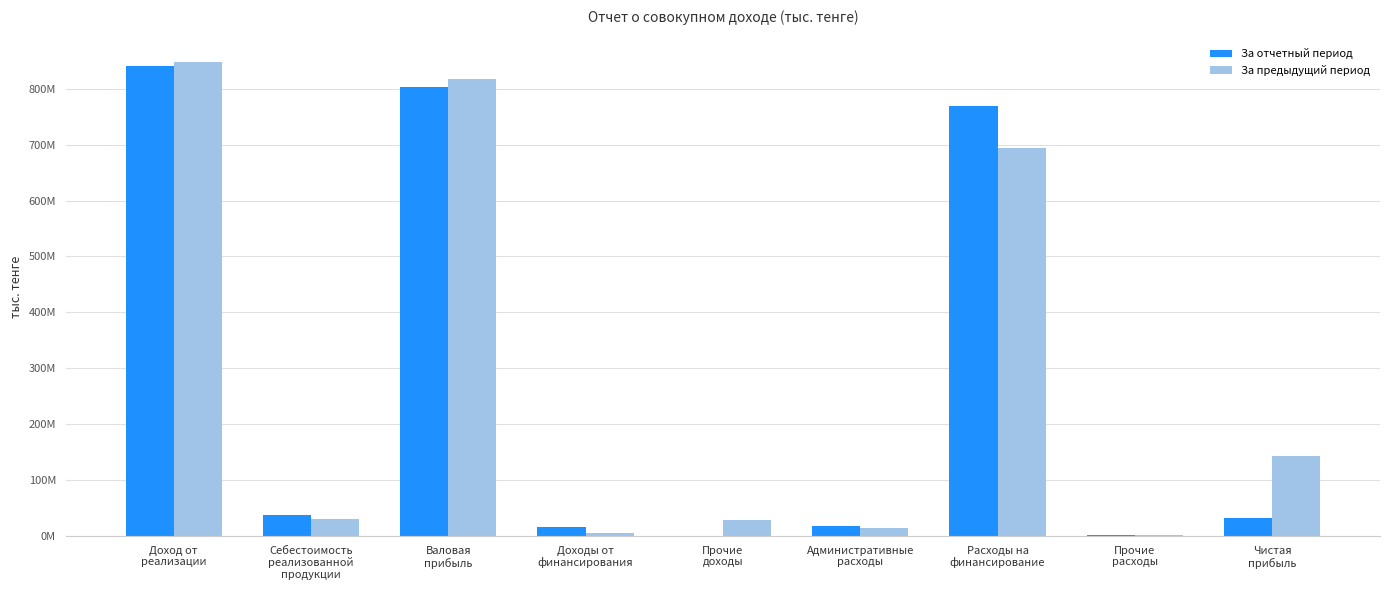

What is the difference between the maximum and second lowest values in the За отчетный период series?

839261111.5